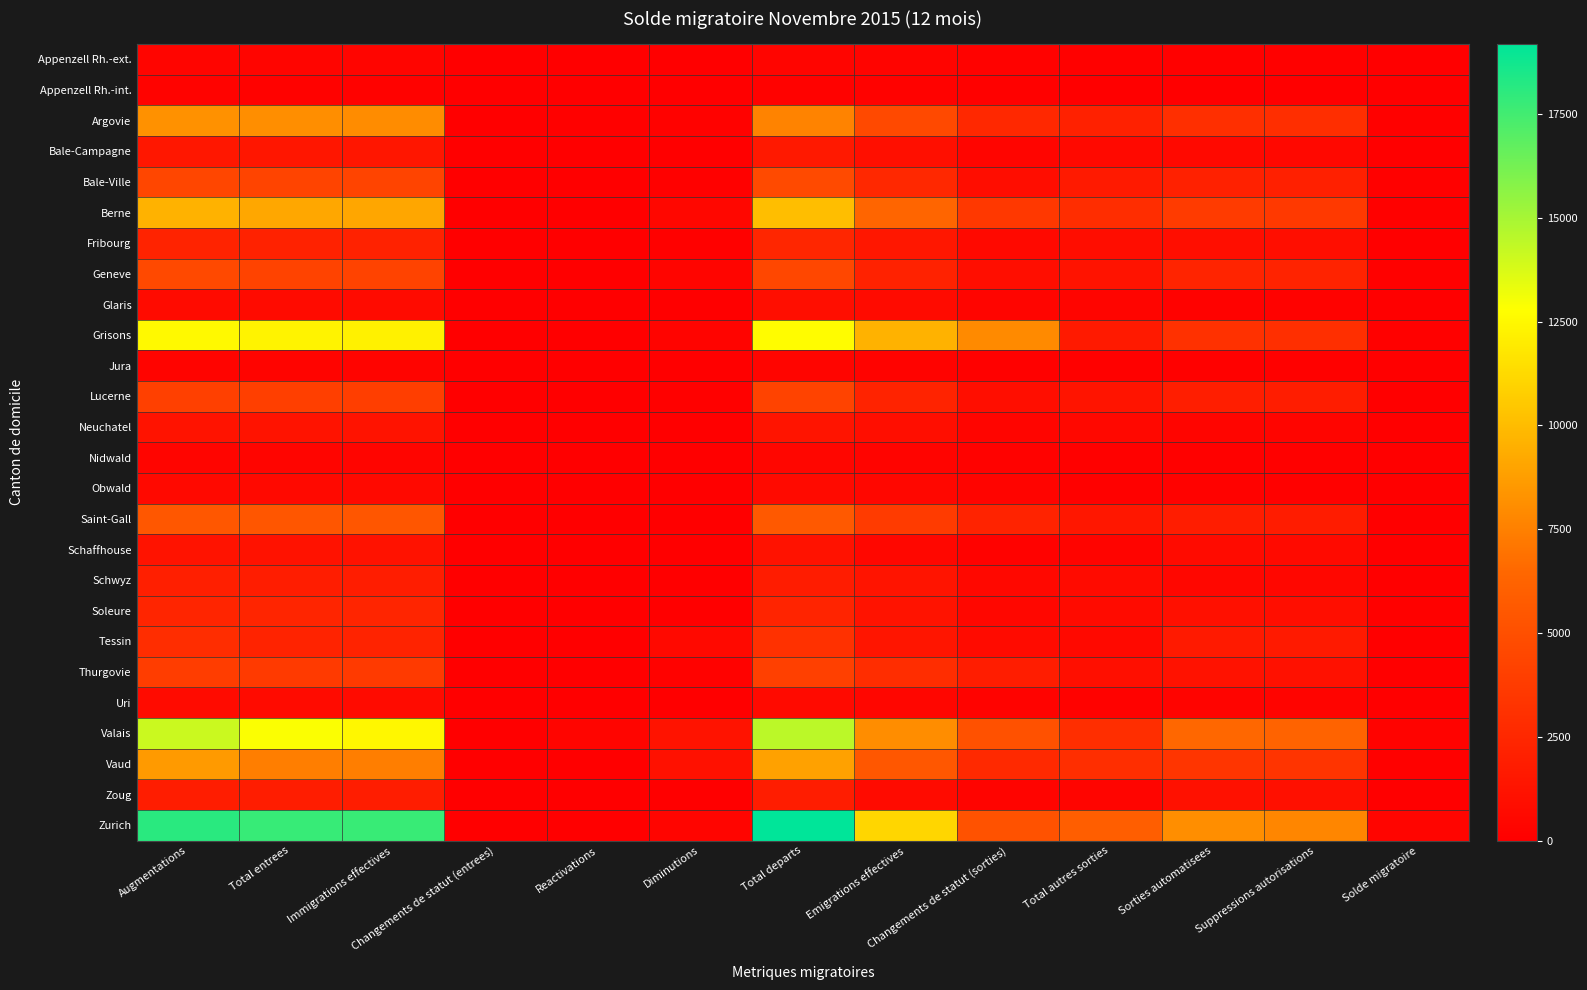

What is the maximum value shown in the chart?

19186